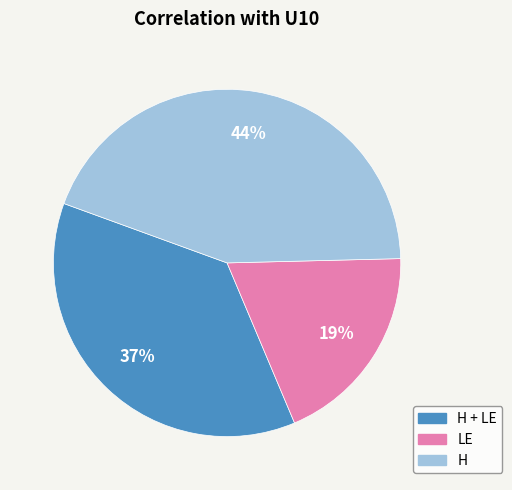

Between LE and H + LE, which is larger?

H + LE